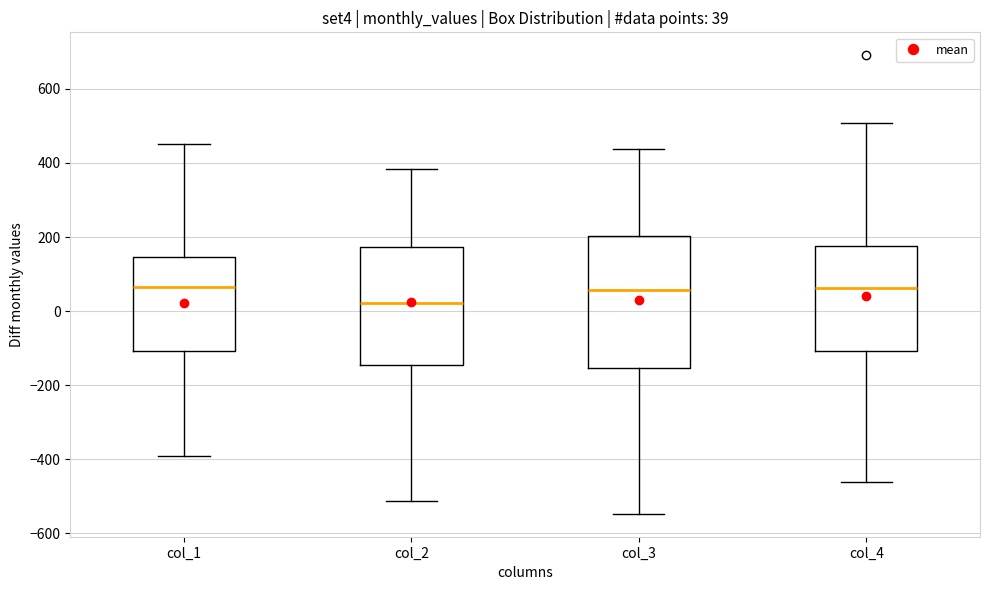

Which box's median line is the lowest?

col_2